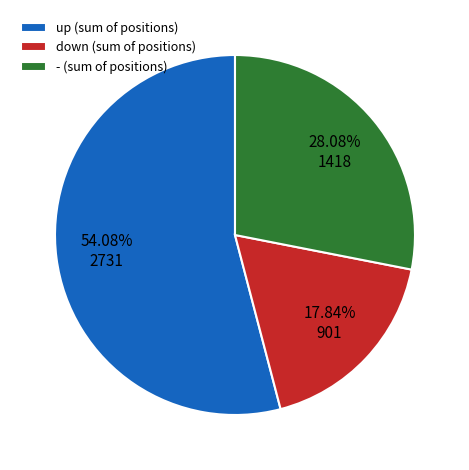

Is up the majority of the pie?

Yes